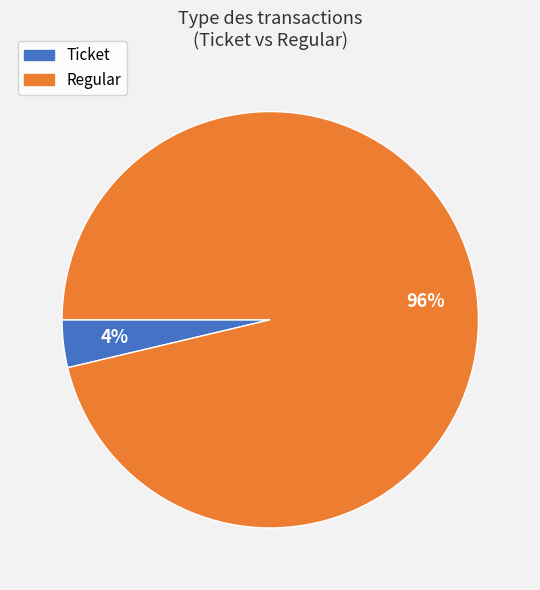

To the nearest percent, what is the combined percentage of Ticket and Regular?

100%